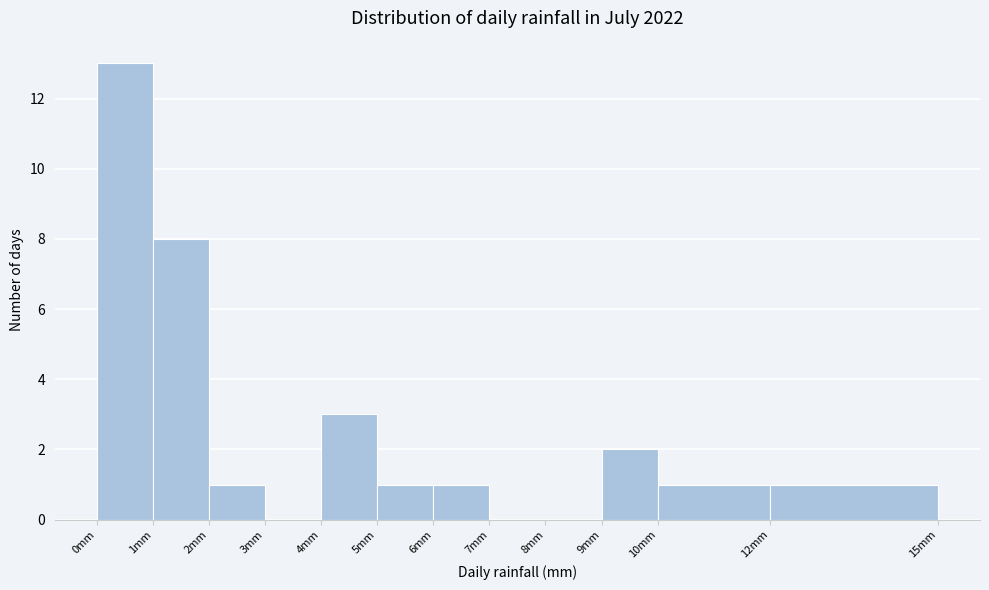

Reading left to right, list every bar in this chart as the range it spans on the x-axis followed by its height. The values are not printed on the chart, so give them approximately, as read against the axis.

0 to 1: 13
1 to 2: 8
2 to 3: 1
3 to 4: 0
4 to 5: 3
5 to 6: 1
6 to 7: 1
7 to 8: 0
8 to 9: 0
9 to 10: 2
10 to 12: 1
12 to 15: 1